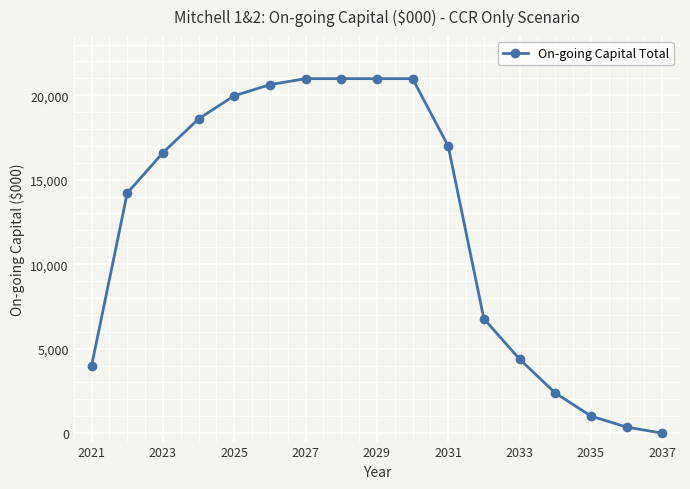

What is the value of the 12th point from the left?

6771.9